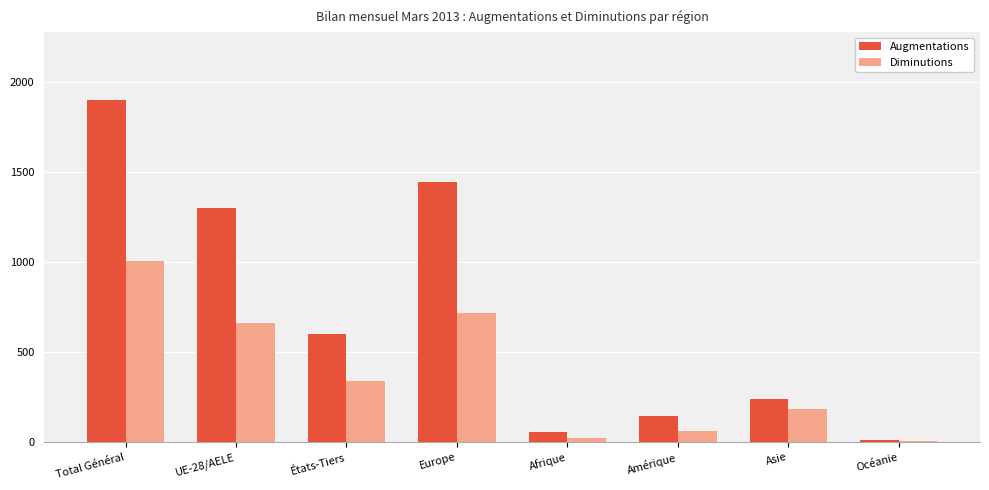

Is it true that Augmentations equals 1298 at UE-28/AELE?

True